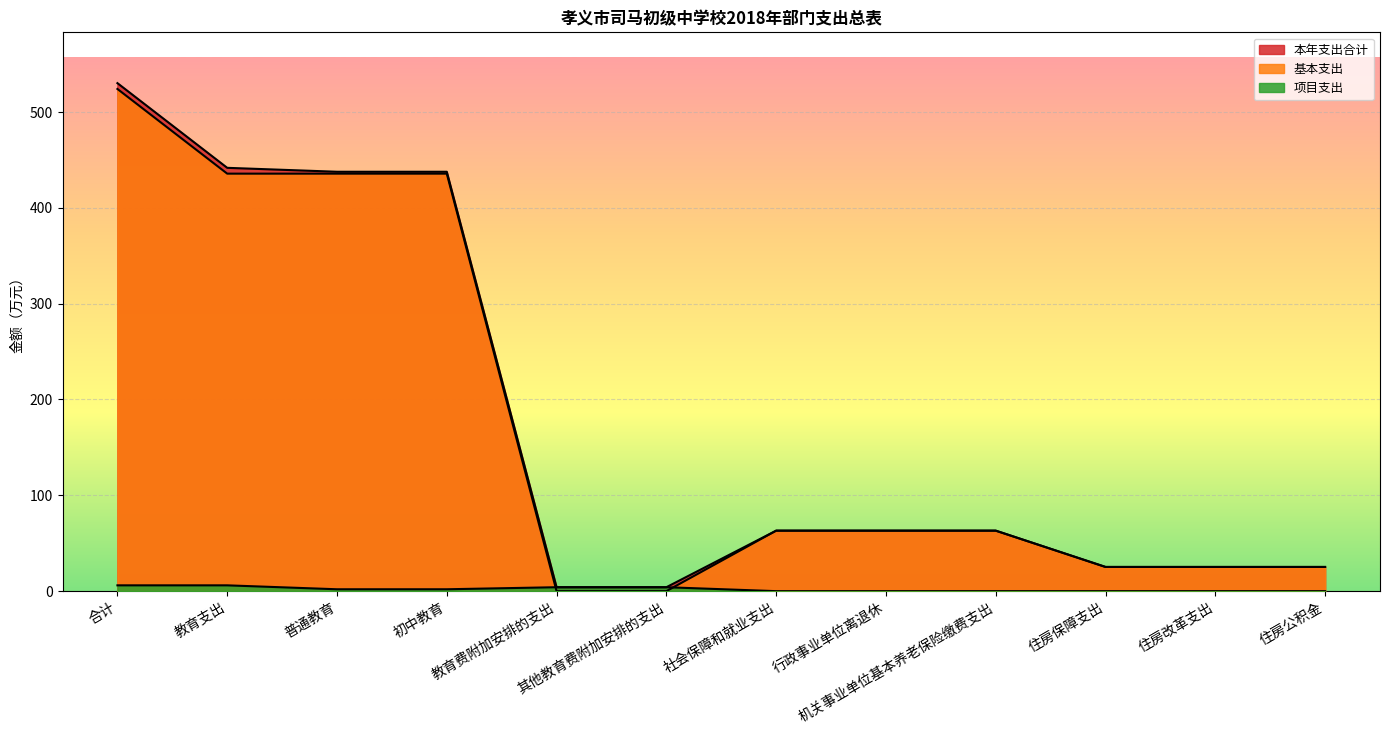

Does the chart display data point markers on the line(s)?

No